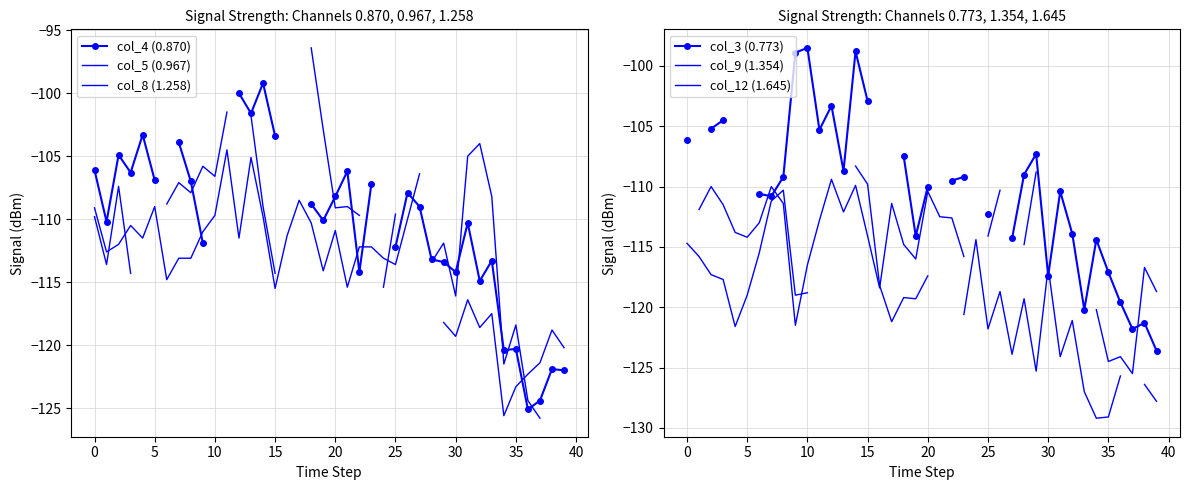

True or false: col_12 (1.645) and col_8 (1.258) cross at least once.

True